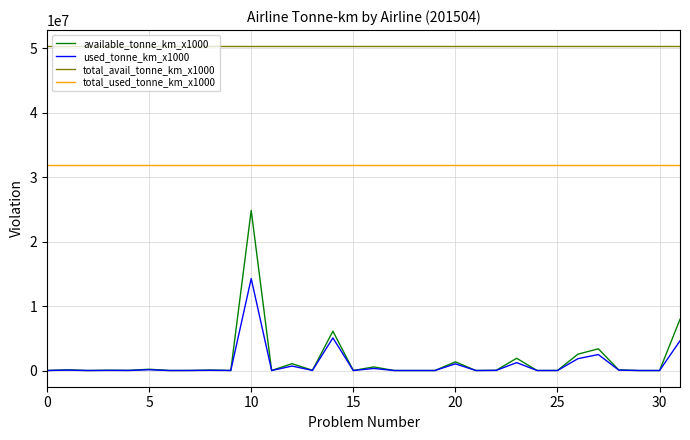

At how many categories does at least one series exceed 24341625?

32